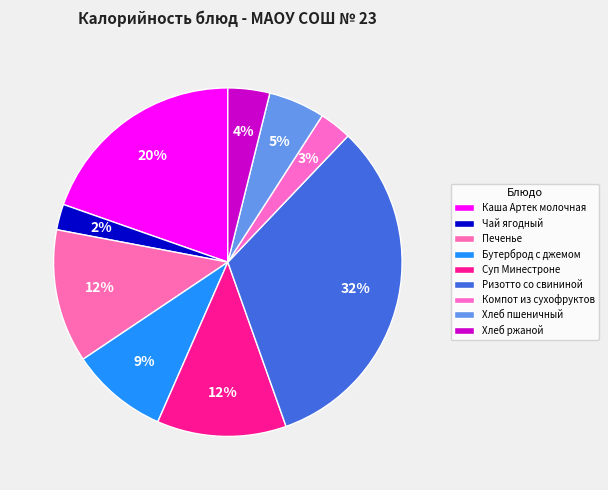

How many segments does this pie chart have?

9